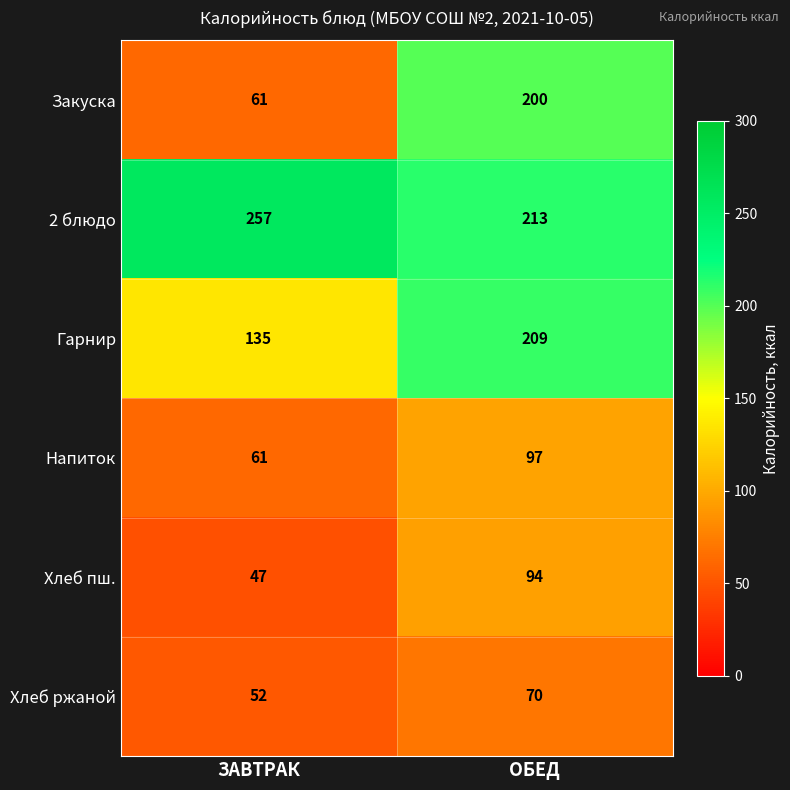

True or false: Хлеб пш. has a value of 94 at ОБЕД.

True